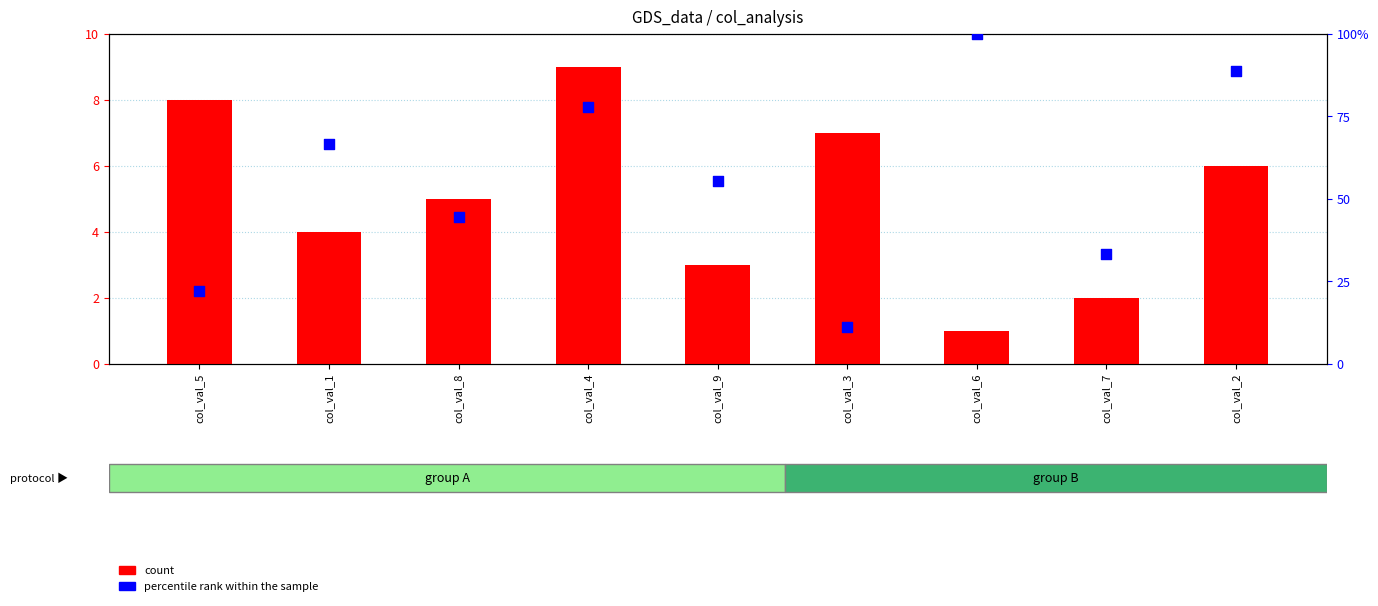

Which series has the largest total across all categories?

percentile rank within the sample